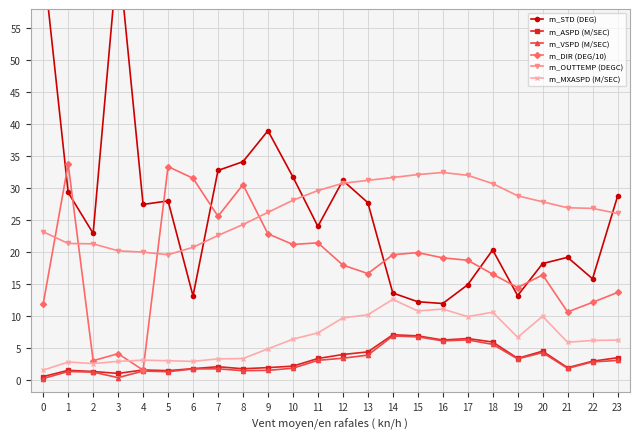

The value of m_VSPD (M/SEC) at 22 is 1.4. True or false?

False